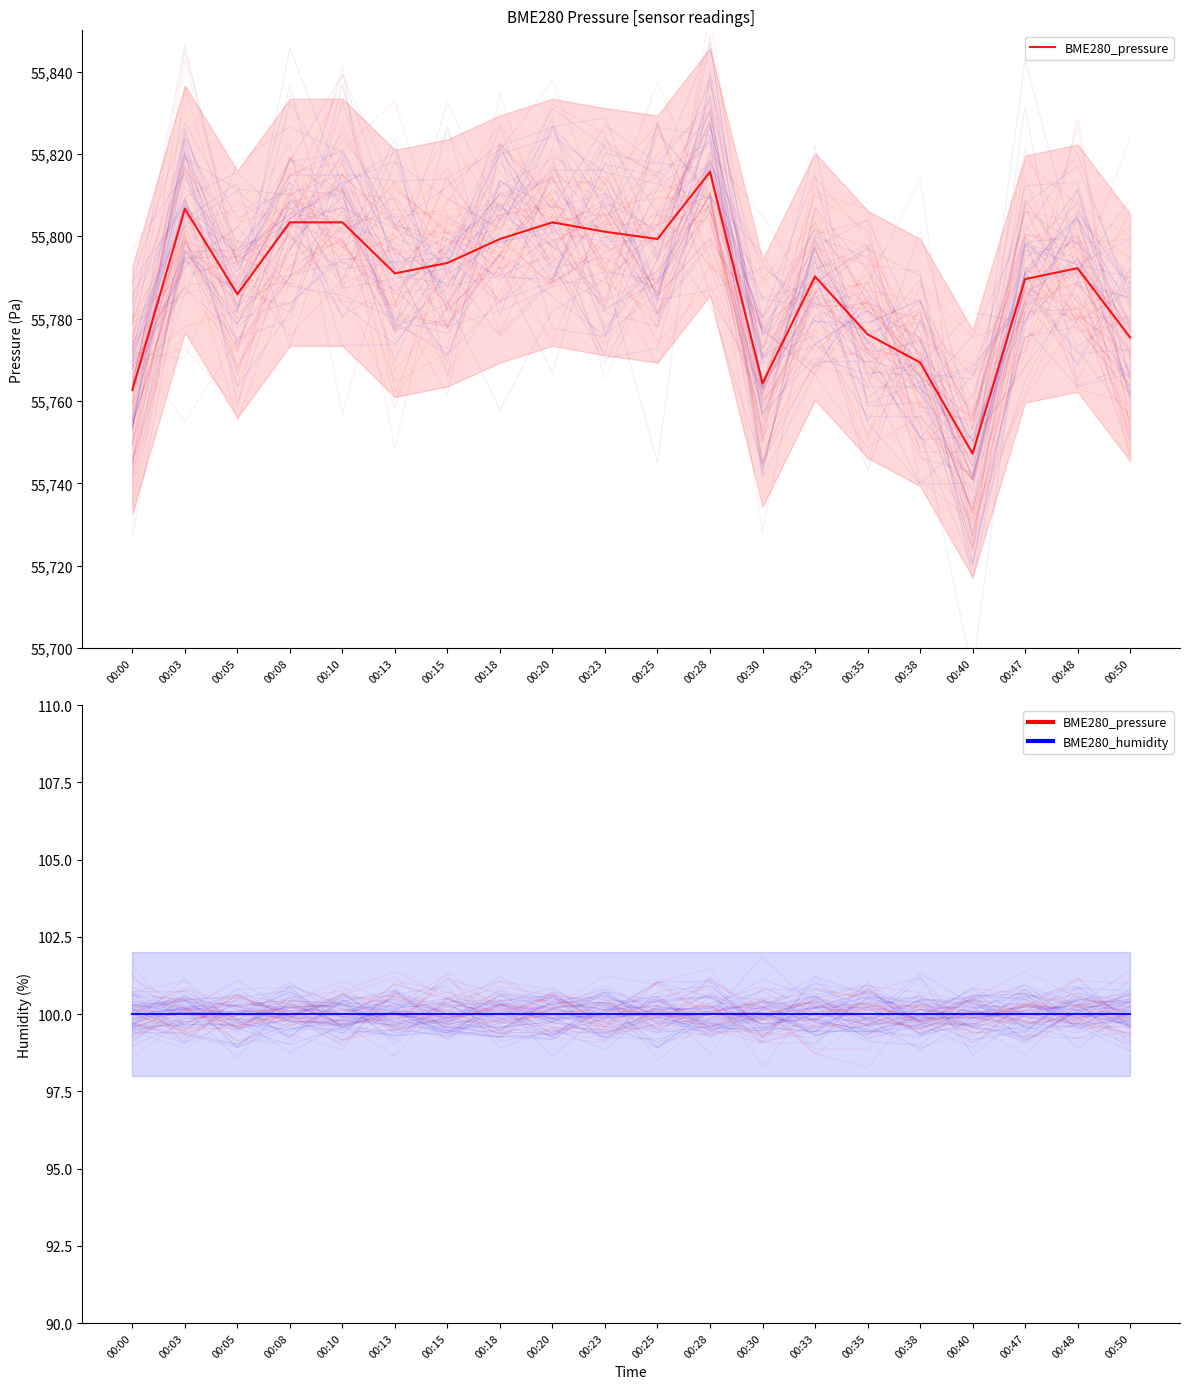

At how many categories does at least one series exceed 50705?

20